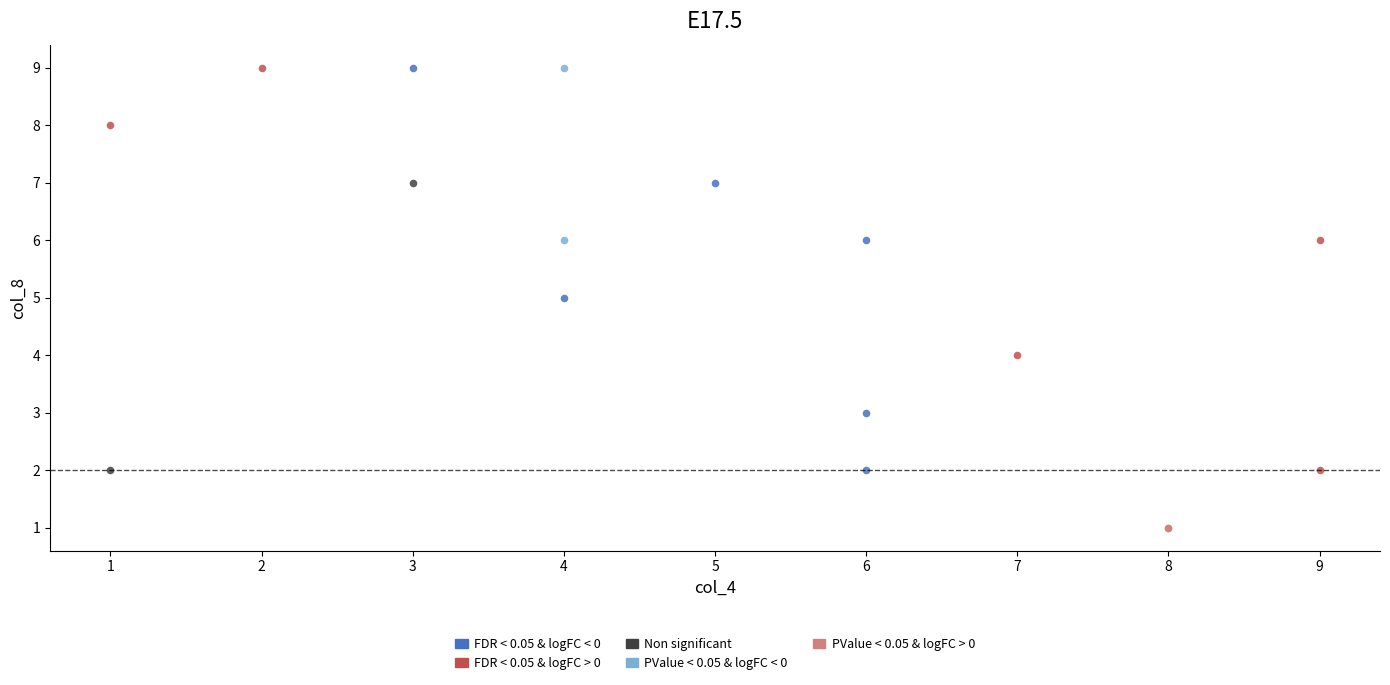

What are all the series names shown in the legend?

FDR < 0.05 & logFC < 0, FDR < 0.05 & logFC > 0, Non significant, PValue < 0.05 & logFC < 0, PValue < 0.05 & logFC > 0